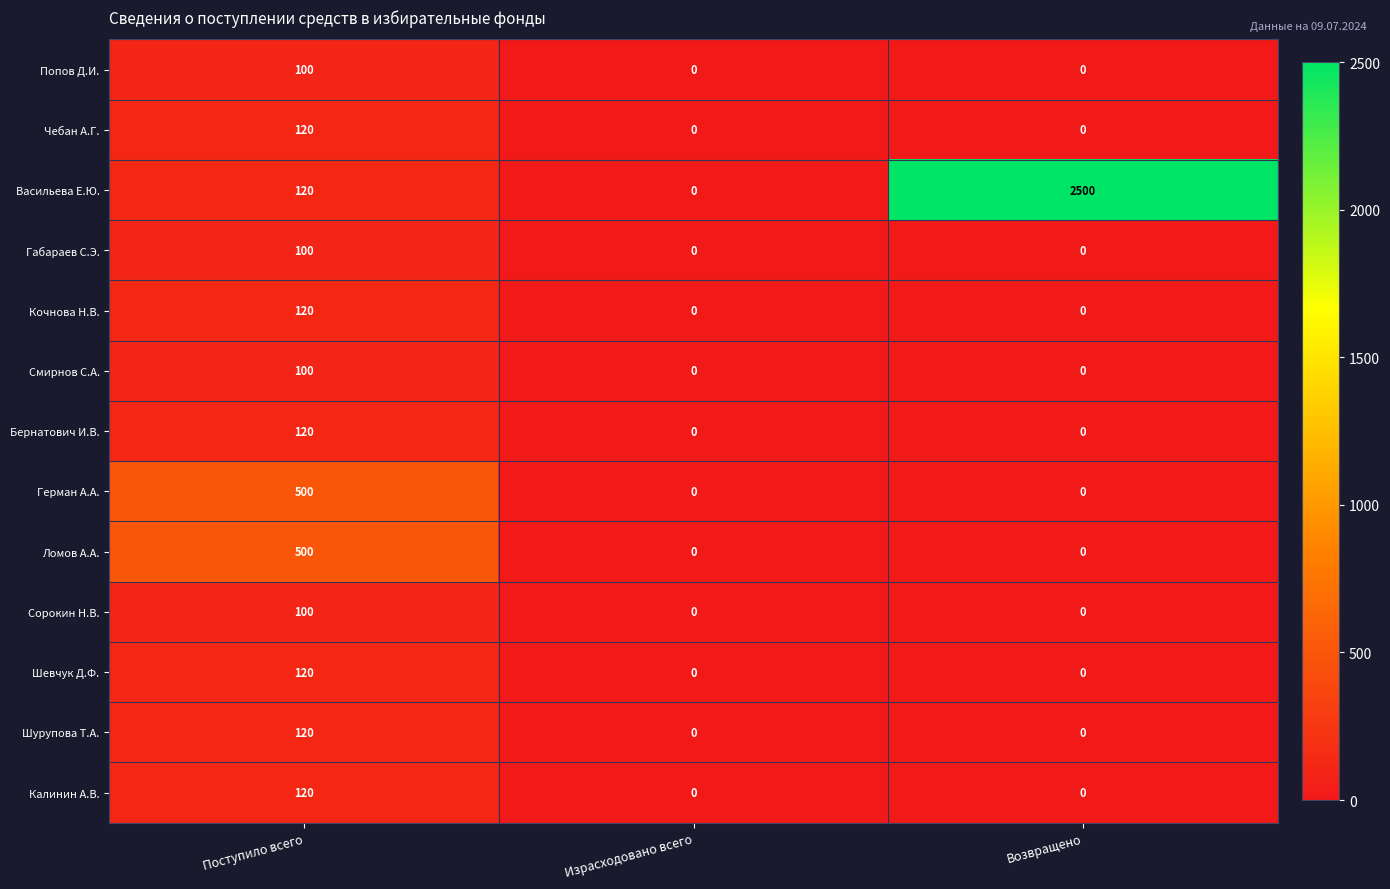

What is the sum of all Смирнов С.А. values?

100